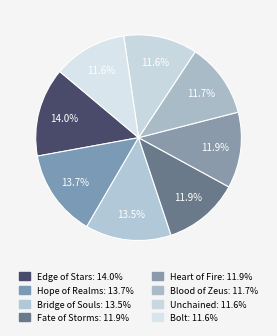

To the nearest percent, what percentage of the pie is Edge of Stars?

14%